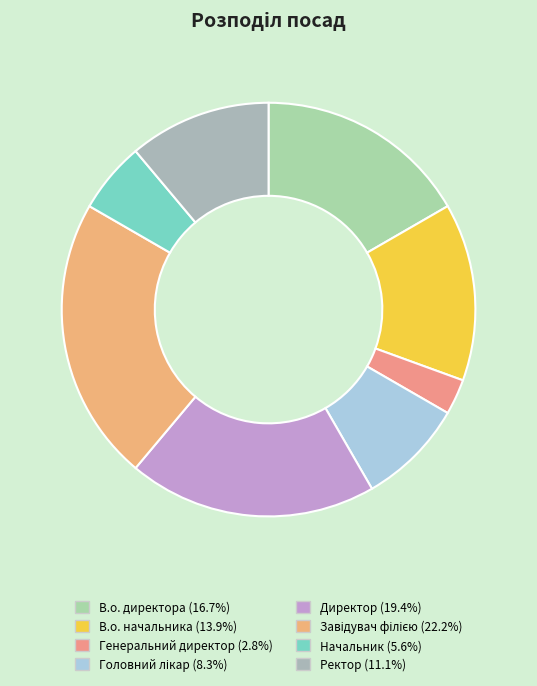

To the nearest percent, what is the average slice percentage?

12%